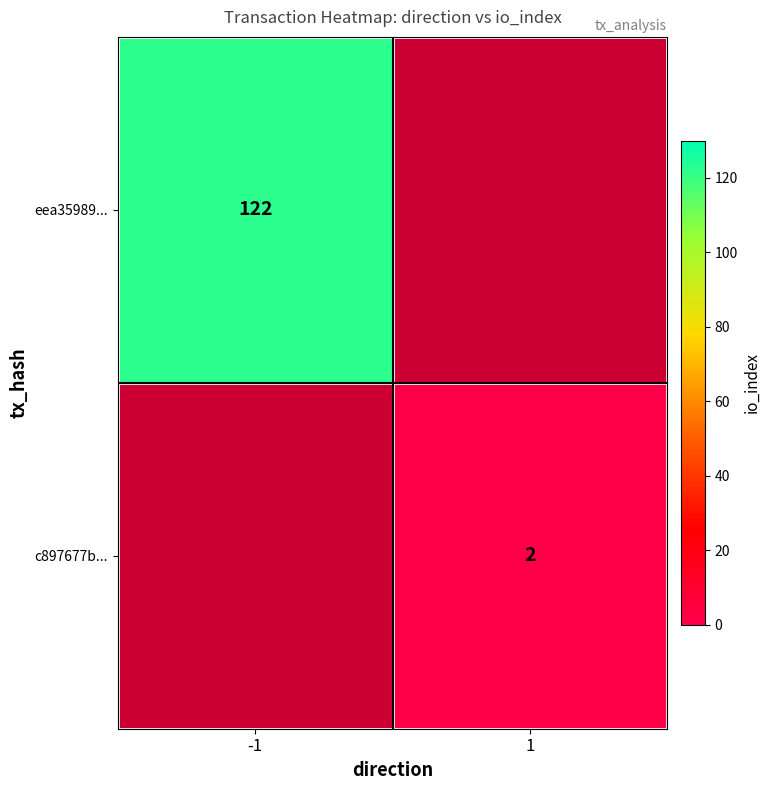

The eea35989... series shows 51.9 at -1. True or false?

False